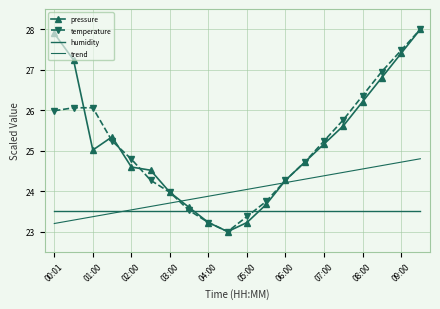

Which category has the lowest value in the trend series?

00:01